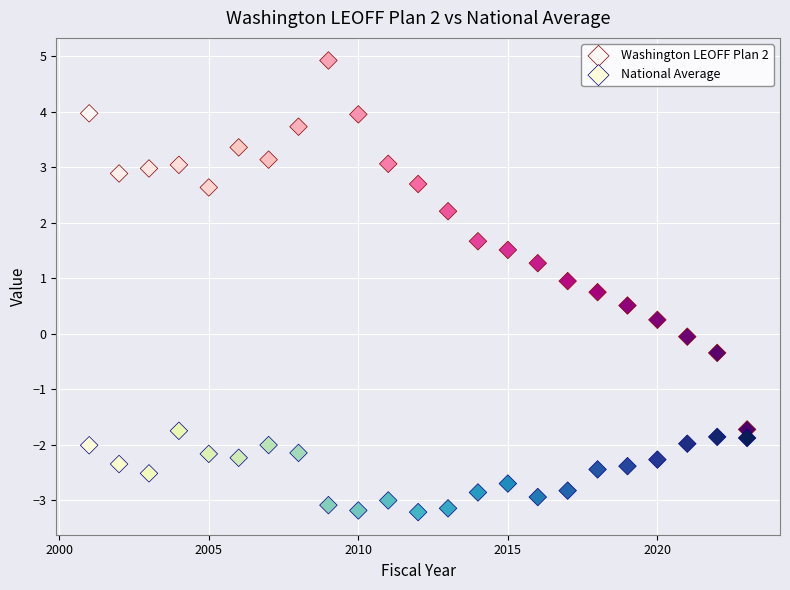

Which series has the largest Y range (max minus min)?

Washington LEOFF Plan 2